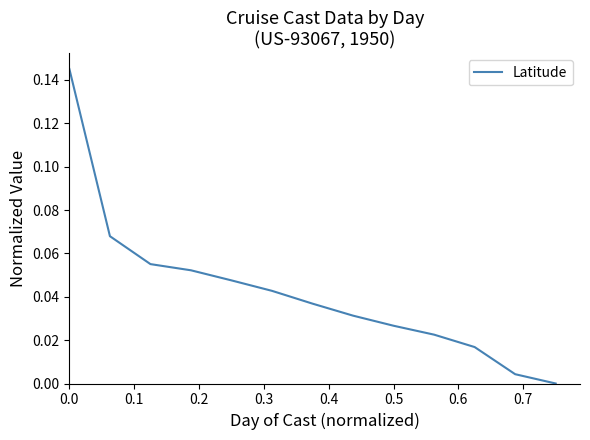

How many values are above zero?

12